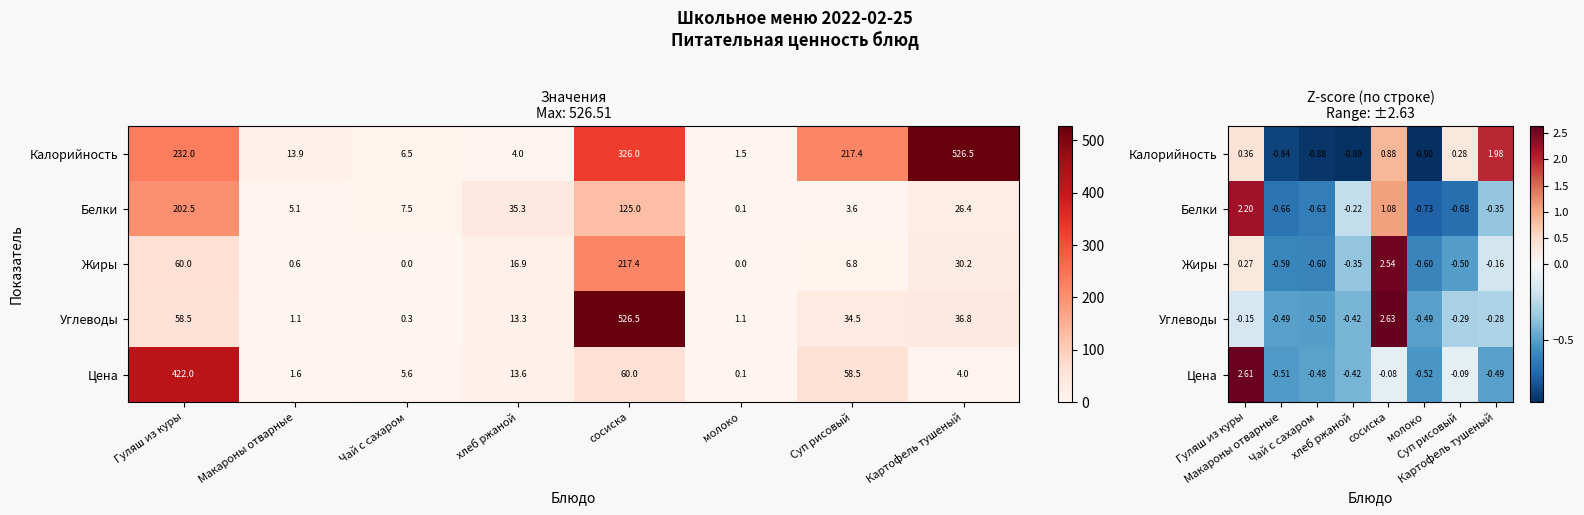

What is the highest value of the Цена series?

2.6